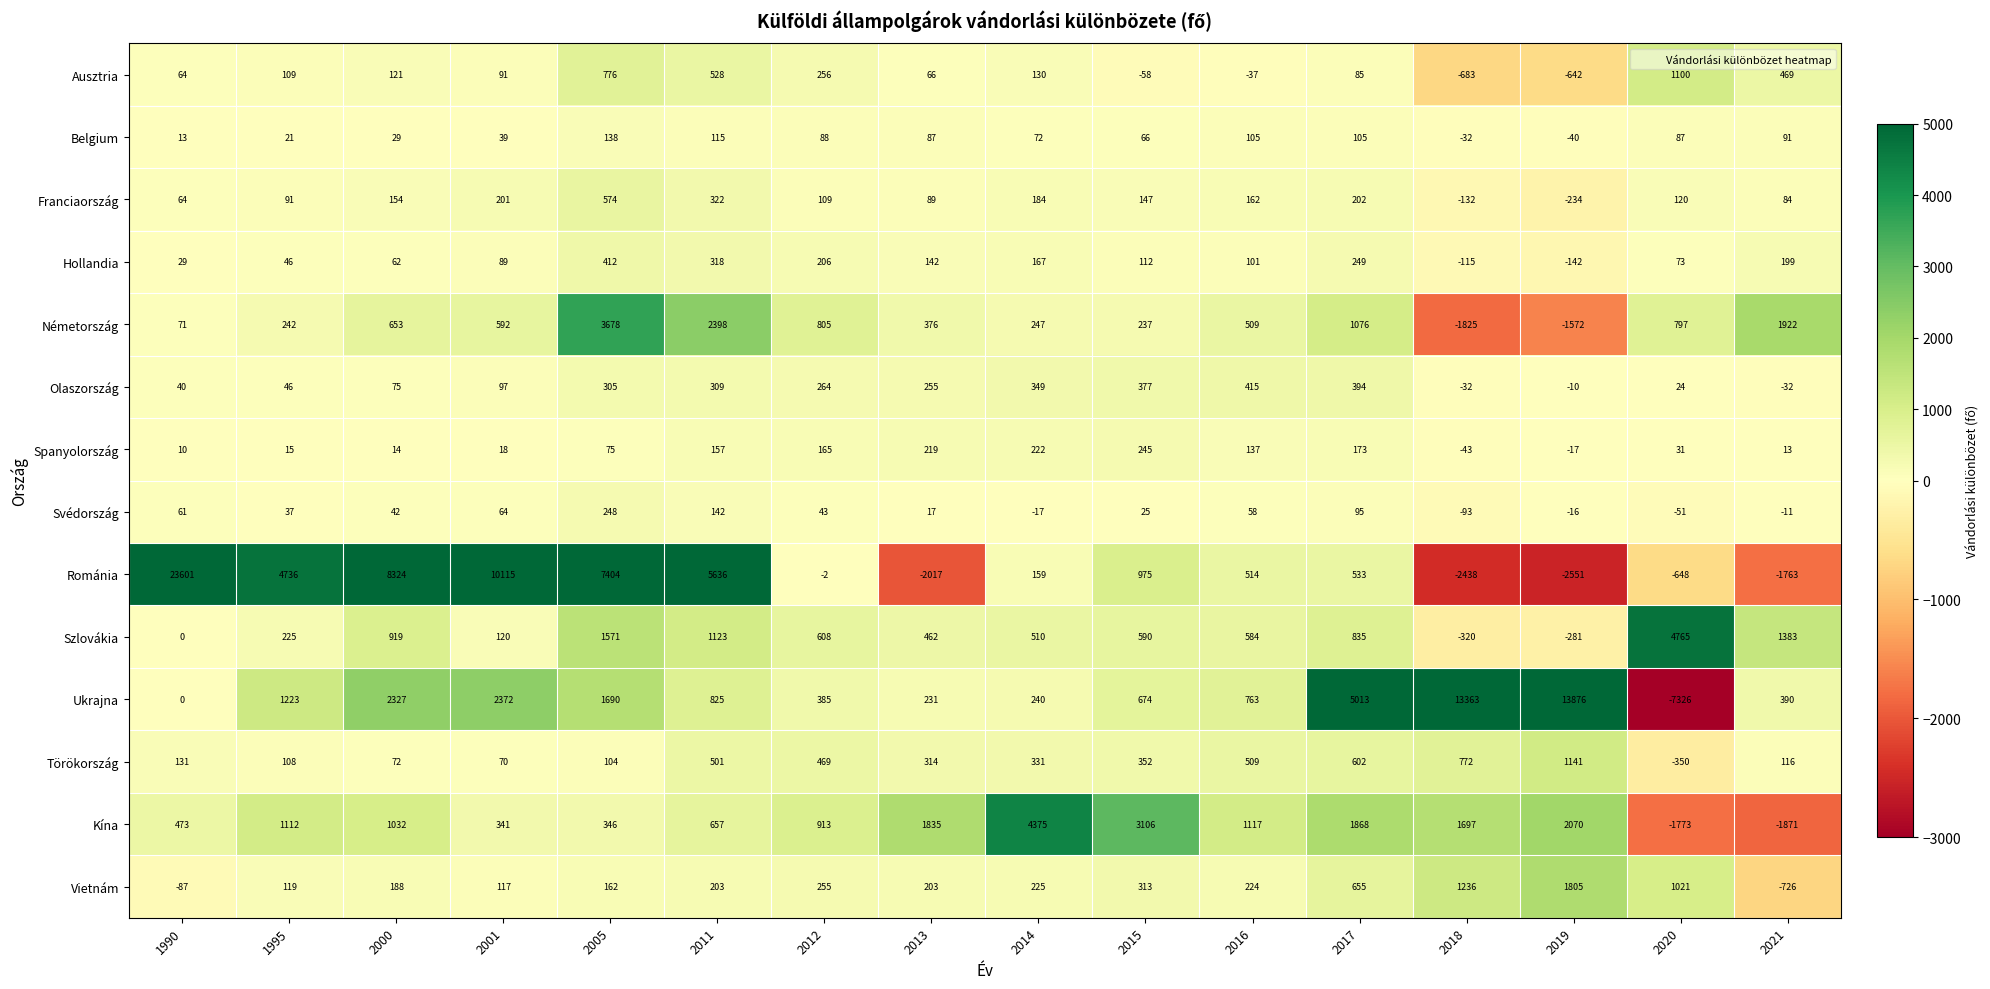

What is the maximum value shown in the chart?

23601